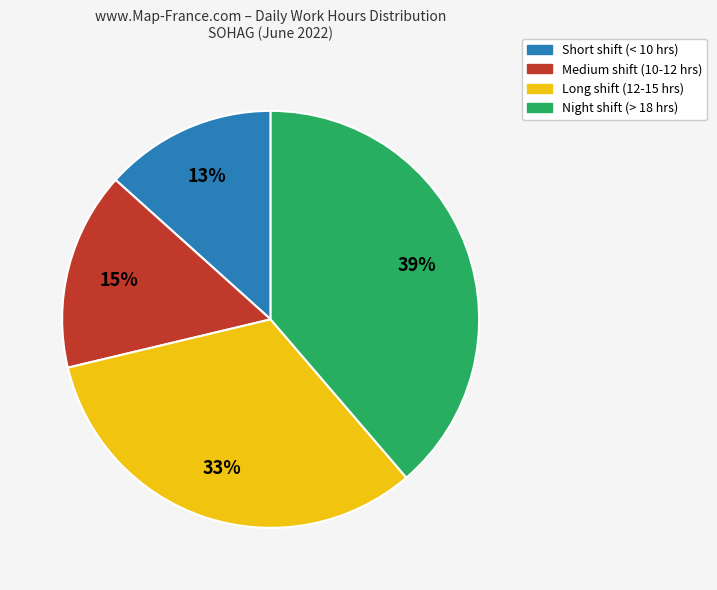

To the nearest percent, what is the average slice percentage?

25%